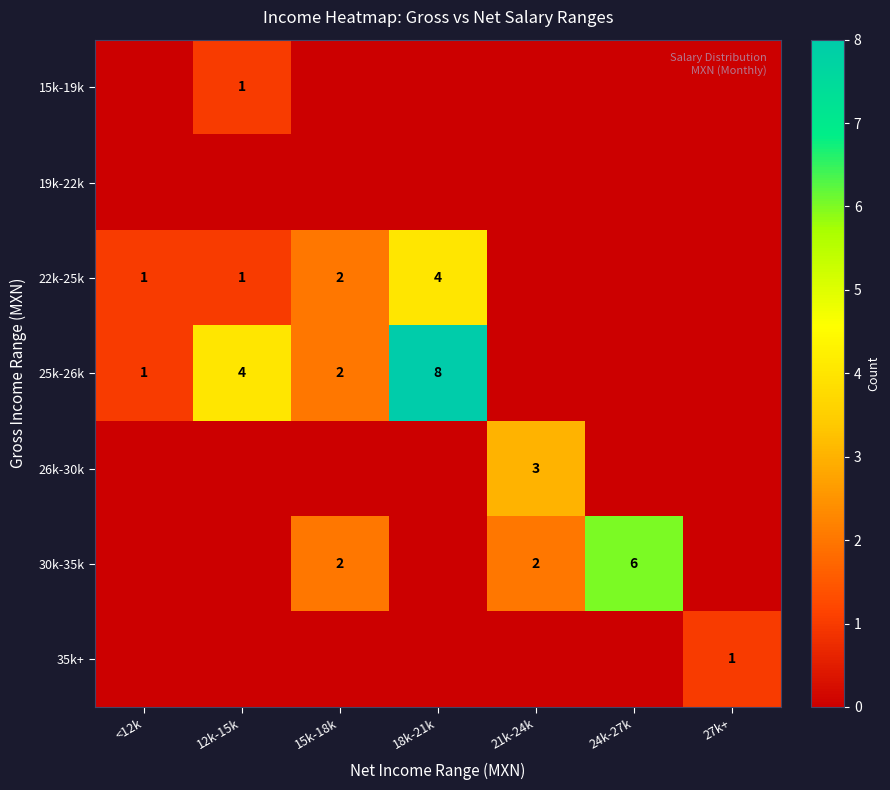

The value of 22k-25k at 15k-18k is 2. True or false?

True